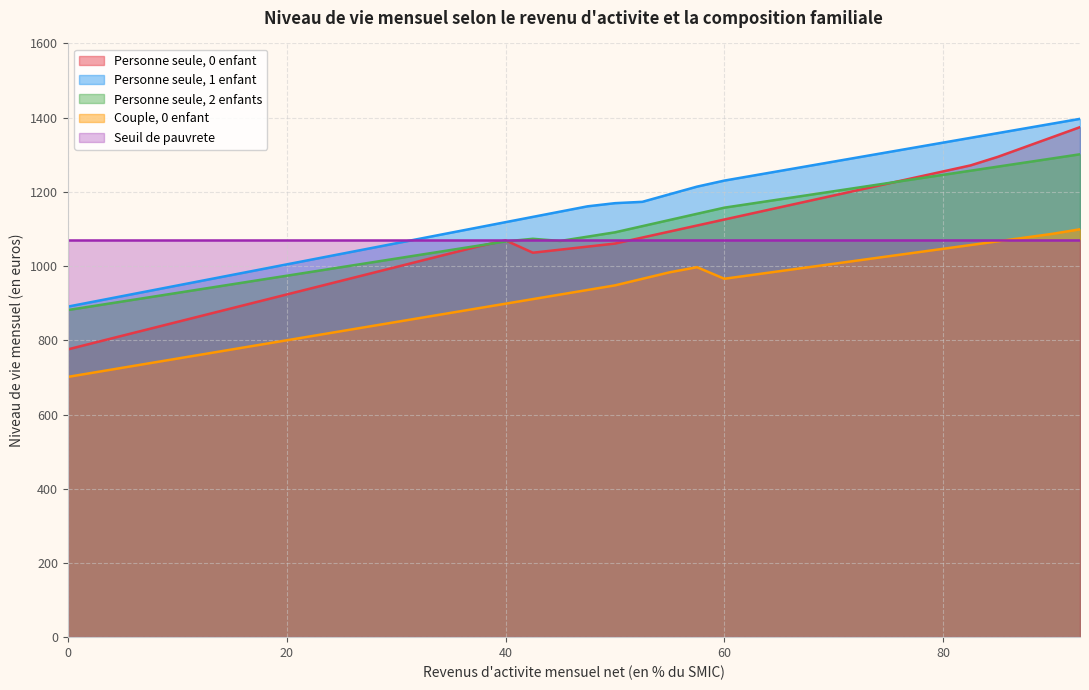

Reading left to right, what are all the values shown in this chart?

Personne seule, 0 enfant: 775.5	794.0	812.5	831.0	849.5	868.0	886.5	905.0	923.5	942.0	960.5	979.0	997.5	1016.0	1034.5	1053.0	1069.2	1036.0	1044.3	1052.5	1060.7	1076.9	1093.1	1109.3	1125.5	1141.7	1157.9	1174.1	1190.3	1206.5	1222.8	1239.0	1255.2	1271.4	1294.5	1321.1	1347.8	1374.4
Personne seule, 1 enfant: 890.8	905.0	919.2	933.4	947.7	961.9	976.1	990.4	1004.6	1018.8	1033.0	1047.3	1061.5	1075.7	1089.9	1104.2	1118.4	1132.6	1146.8	1161.1	1169.6	1173.2	1193.7	1214.1	1230.4	1243.2	1256.0	1268.8	1281.6	1294.4	1307.2	1320.0	1332.8	1345.6	1358.4	1371.2	1384.0	1396.8
Personne seule, 2 enfants: 881.5	893.1	904.6	916.2	927.8	939.3	950.9	962.4	974.0	985.6	997.1	1008.7	1020.2	1031.8	1043.4	1054.9	1066.5	1073.5	1067.7	1079.3	1091.0	1107.6	1124.3	1140.9	1157.5	1168.5	1179.6	1190.7	1201.7	1212.8	1223.8	1234.9	1246.0	1257.0	1268.1	1279.2	1290.2	1301.3
Couple, 0 enfant: 701.4	713.7	726.0	738.4	750.7	763.0	775.4	787.7	800.0	812.4	824.7	837.0	849.3	861.7	874.0	886.3	898.7	911.0	923.3	935.6	948.0	965.6	983.3	997.0	965.9	976.0	986.0	996.1	1006.2	1016.3	1026.4	1036.5	1046.6	1056.7	1066.8	1076.9	1087.0	1099.2